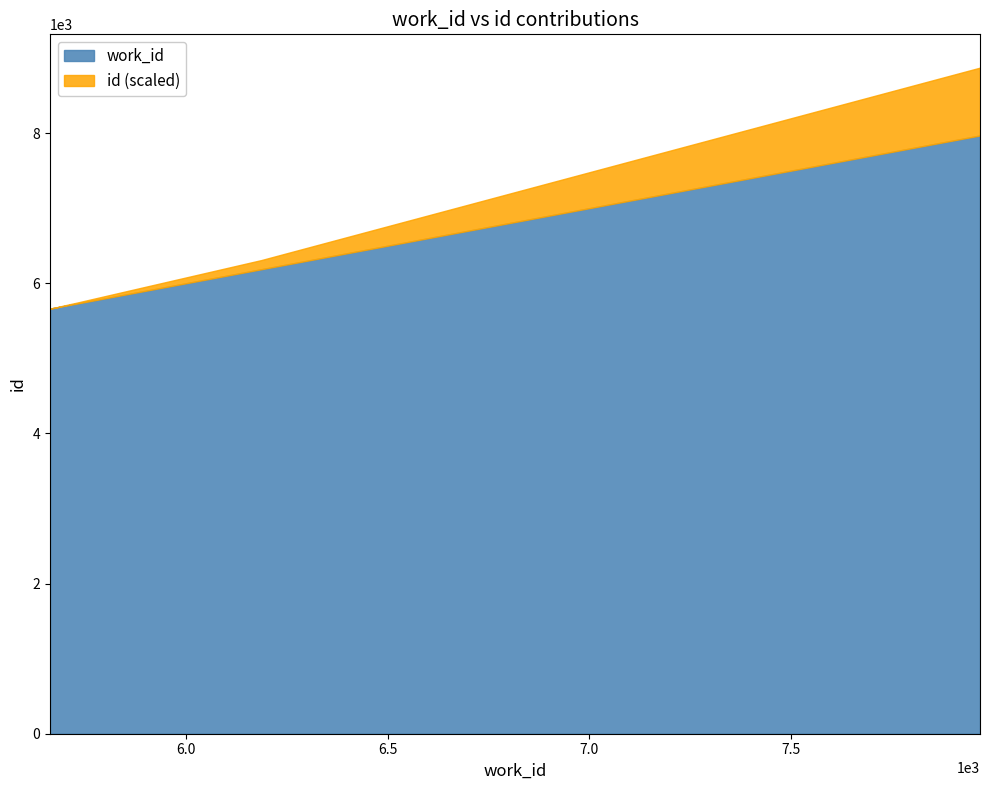

True or false: id has more than 2 points higher than both neighbors.

False